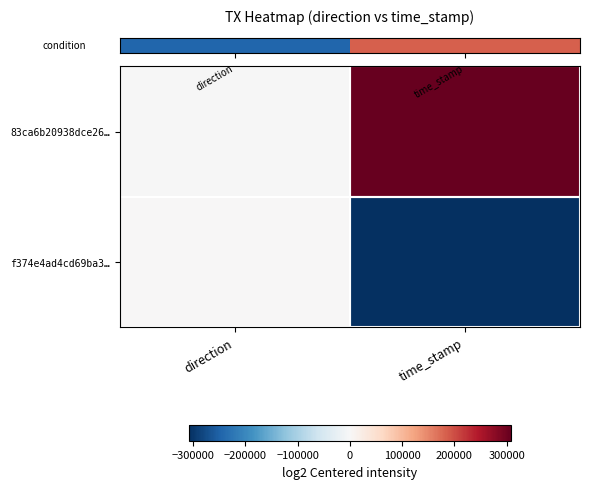

Count the number of data series in this chart.

2